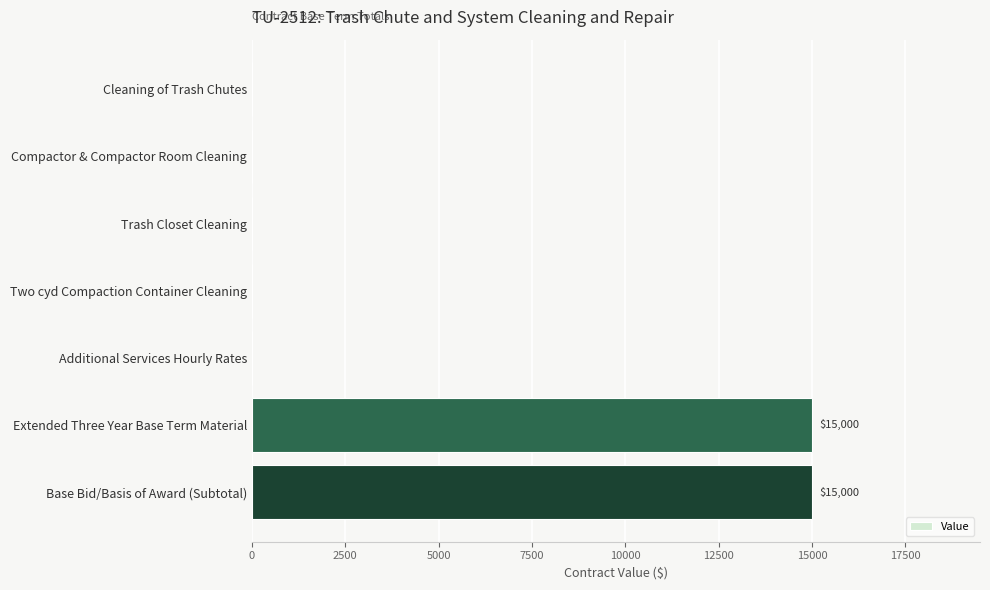

What is the sum of all values?

30000